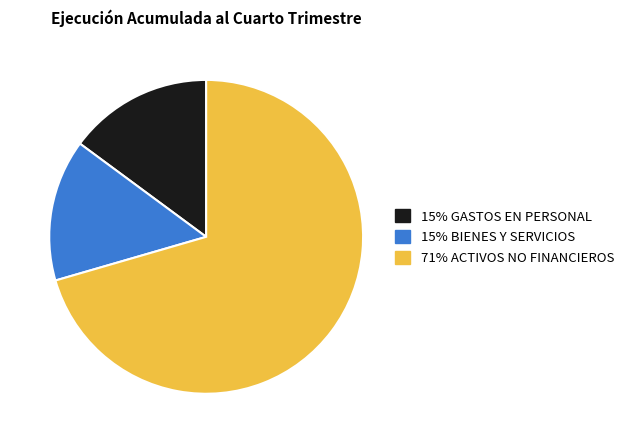

Is there any slice that represents more than half of the pie?

Yes